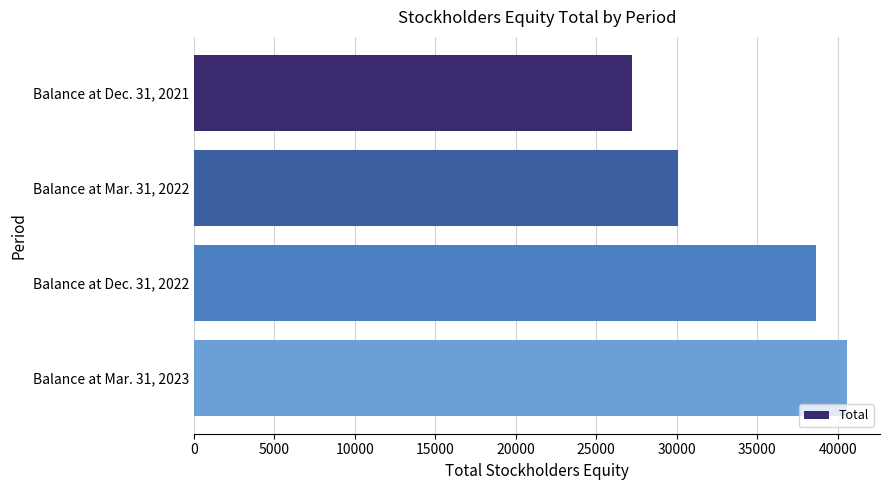

What is the difference between the maximum and minimum values?

13360